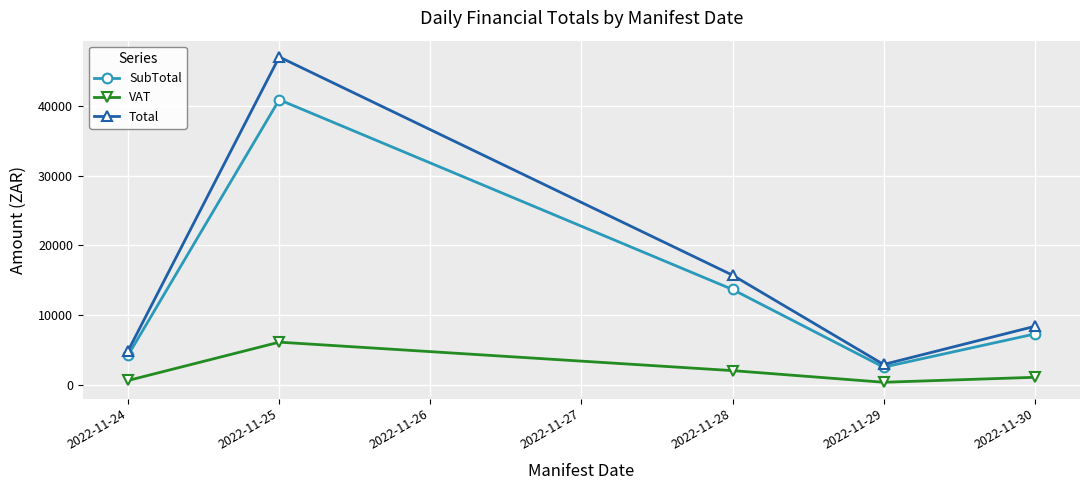

What is the highest value of the Total series?

47021.8